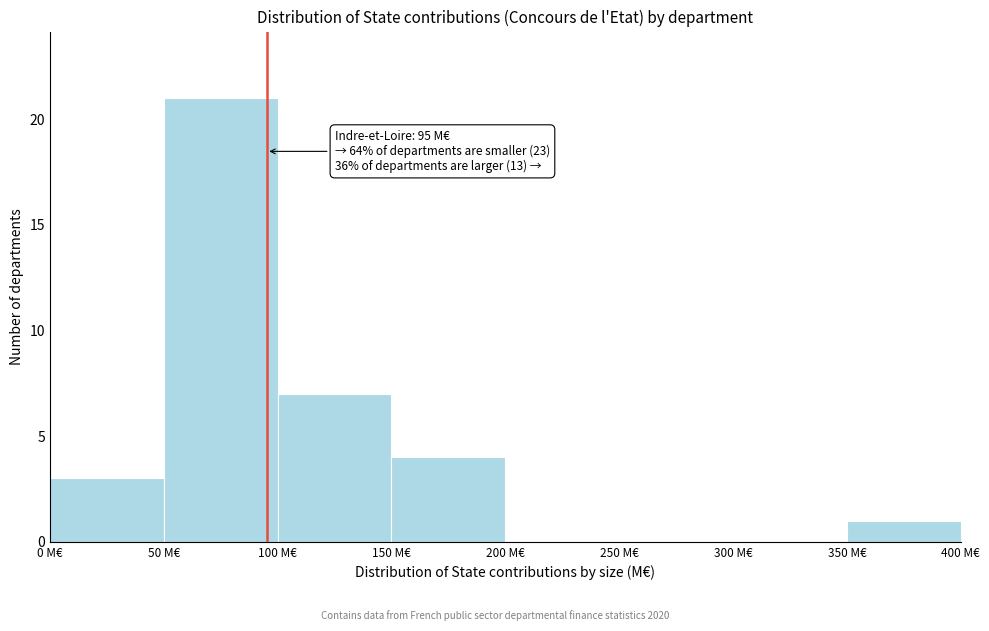

Which range on the x-axis has the tallest bar?

50 to 100